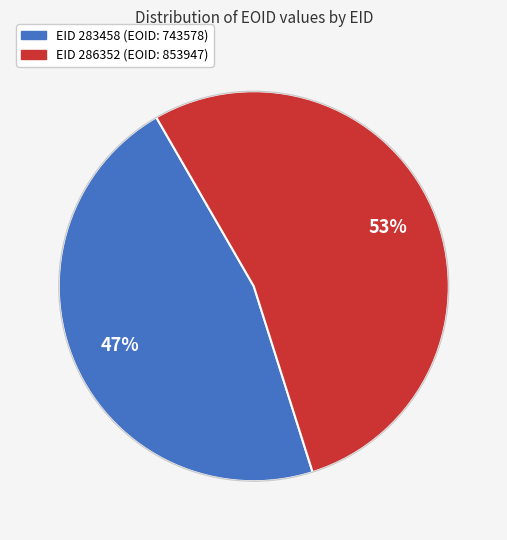

How many slices are in this pie chart?

2